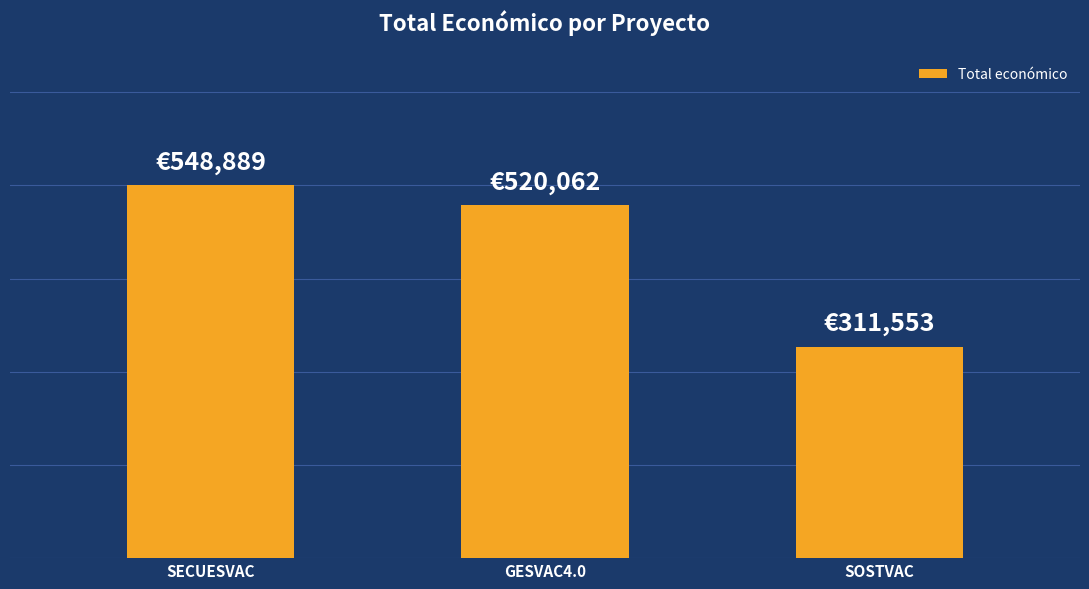

Are the bars horizontal?

No